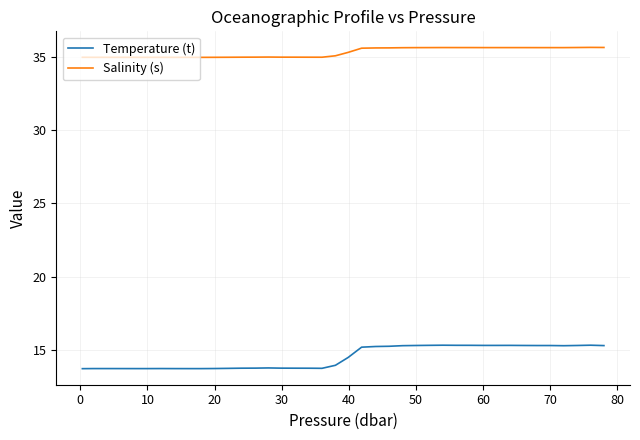

True or false: Temperature (t) and Salinity (s) cross at least once.

False